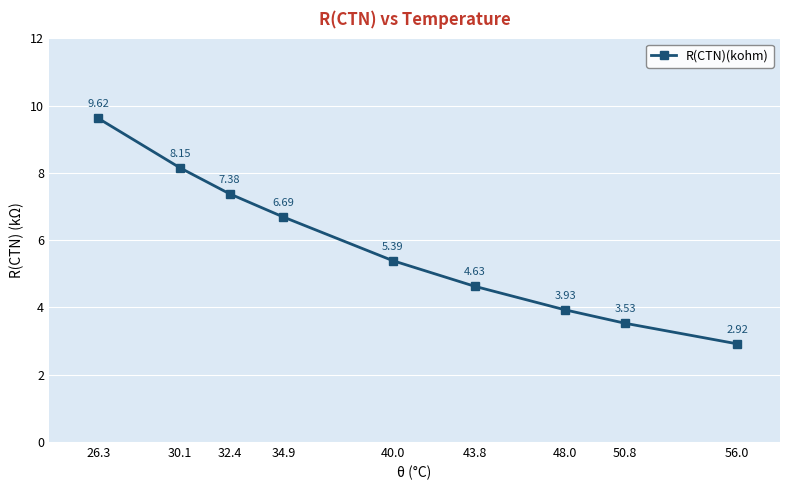

List the labels in order of value, largest first.

26.3, 30.1, 32.4, 34.9, 40.0, 43.8, 48.0, 50.8, 56.0